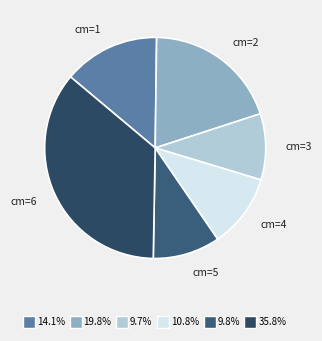

How many slices are in this pie chart?

6